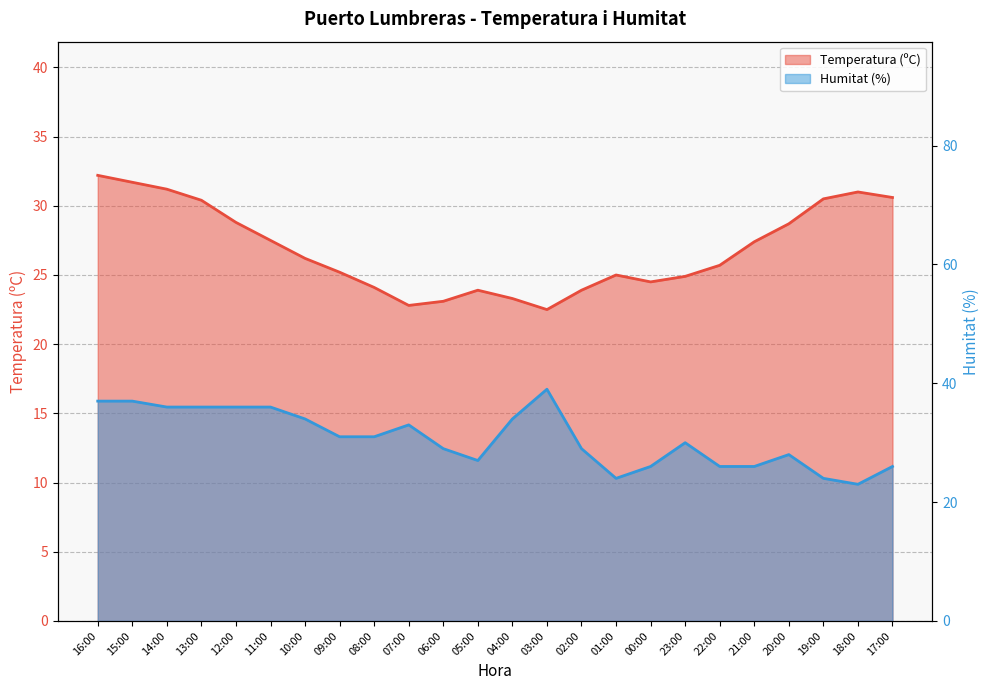

Reading left to right, extract all data points from this chart.

Temperatura (ºC): 16:00=32.2	15:00=31.7	14:00=31.2	13:00=30.4	12:00=28.8	11:00=27.5	10:00=26.2	09:00=25.2	08:00=24.1	07:00=22.8	06:00=23.1	05:00=23.9	04:00=23.3	03:00=22.5	02:00=23.9	01:00=25.0	00:00=24.5	23:00=24.9	22:00=25.7	21:00=27.4	20:00=28.7	19:00=30.5	18:00=31.0	17:00=30.6
Humitat (%): 16:00=37.0	15:00=37.0	14:00=36.0	13:00=36.0	12:00=36.0	11:00=36.0	10:00=34.0	09:00=31.0	08:00=31.0	07:00=33.0	06:00=29.0	05:00=27.0	04:00=34.0	03:00=39.0	02:00=29.0	01:00=24.0	00:00=26.0	23:00=30.0	22:00=26.0	21:00=26.0	20:00=28.0	19:00=24.0	18:00=23.0	17:00=26.0